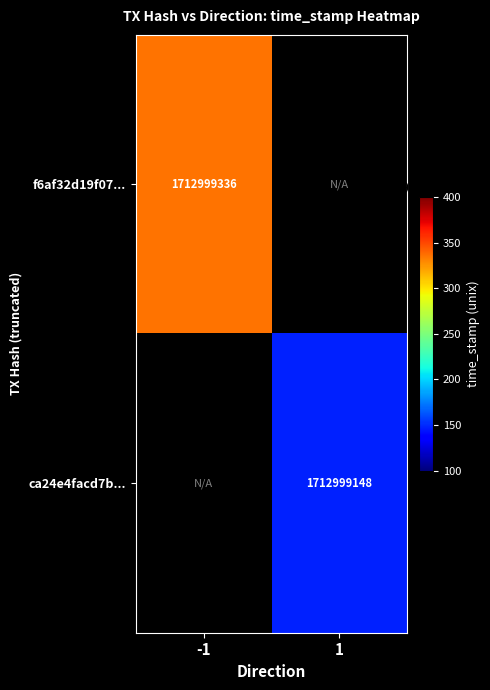

What is the highest value of the f6af32d19f07c542fd4f9810e3b2ee9cb20b8ca series?

1712999336